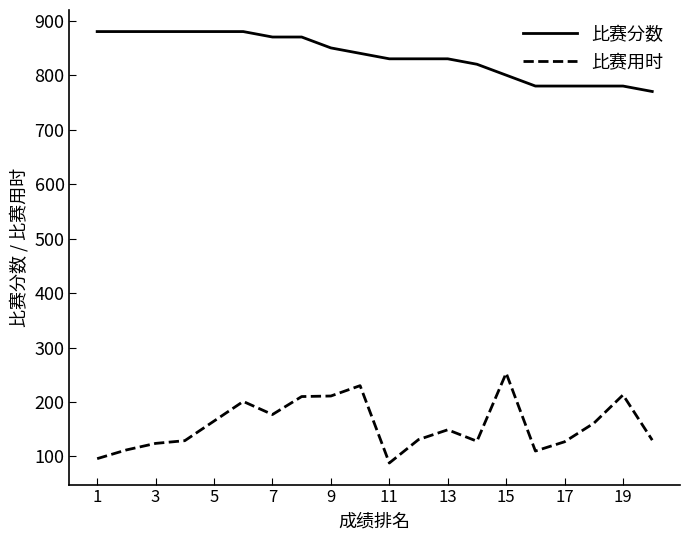

Rank the series by their average value, from highest to lowest.

比赛分数, 比赛用时